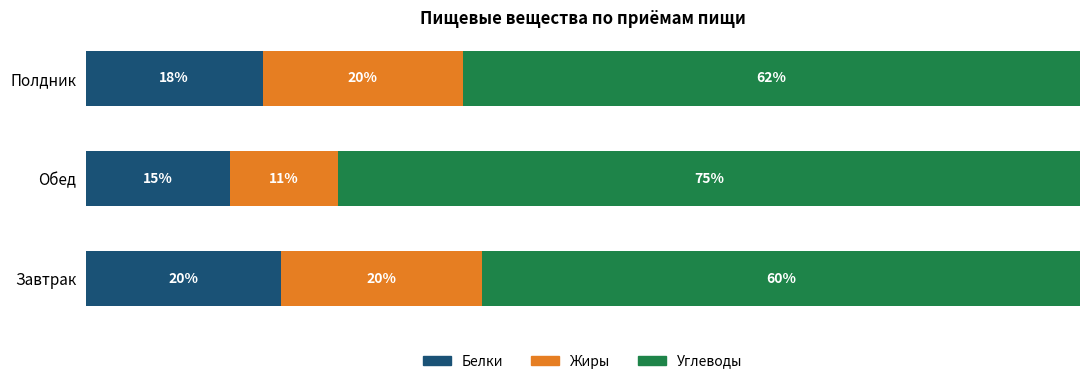

What are all the series names shown in the legend?

Белки, Жиры, Углеводы